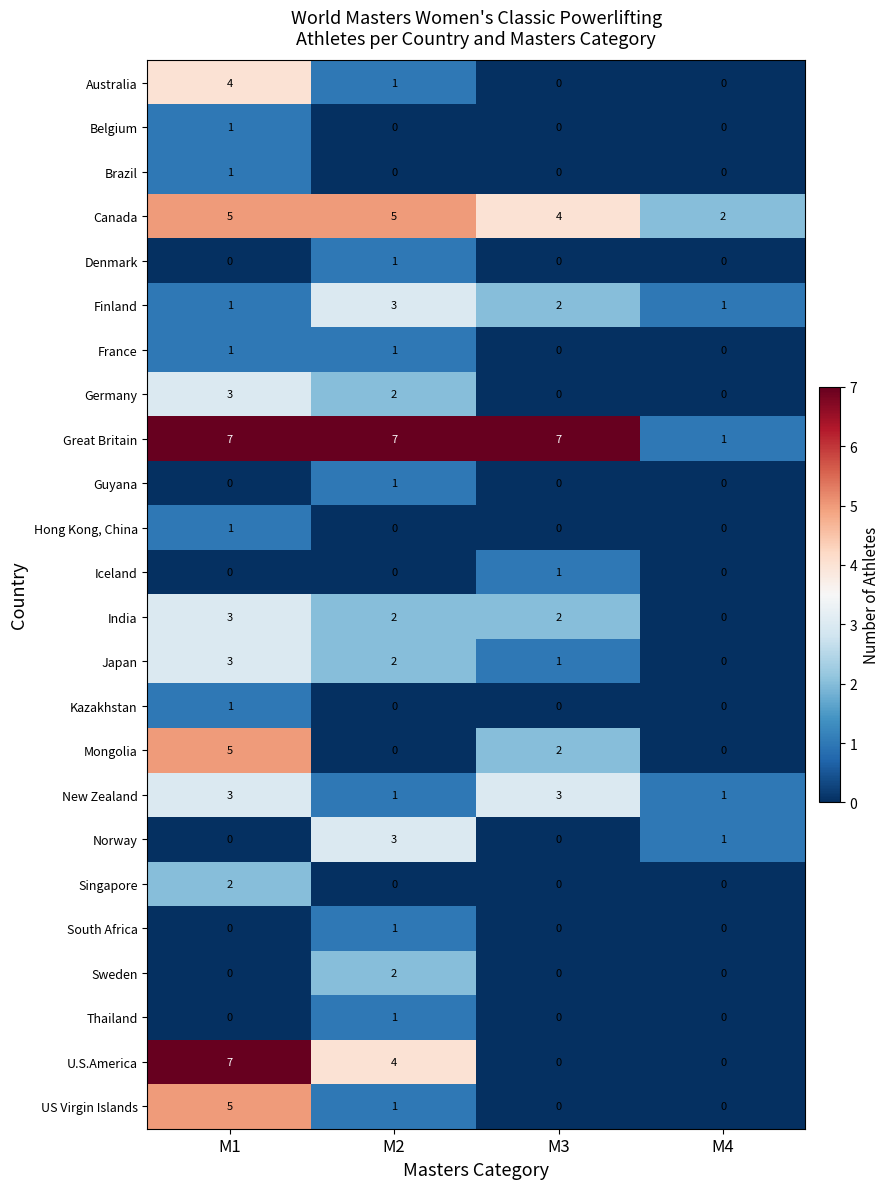

What is the highest value of the Mongolia series?

5